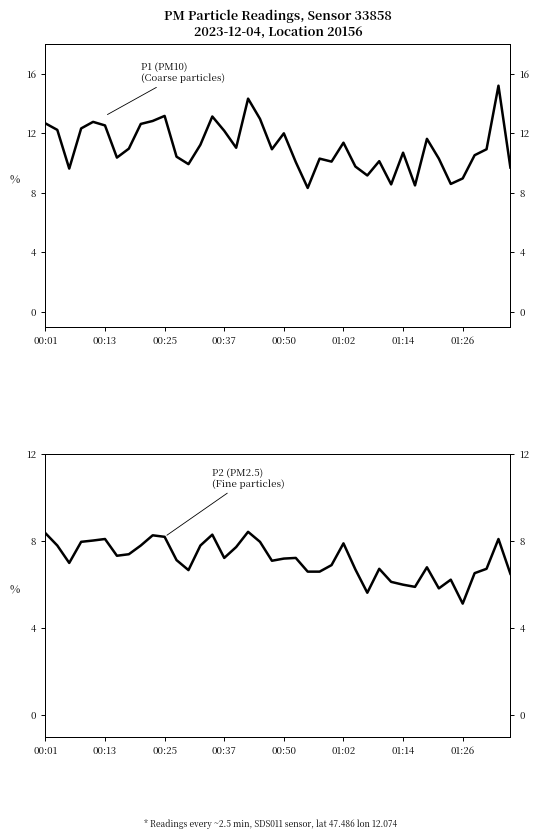

How many lines are shown in the chart?

2